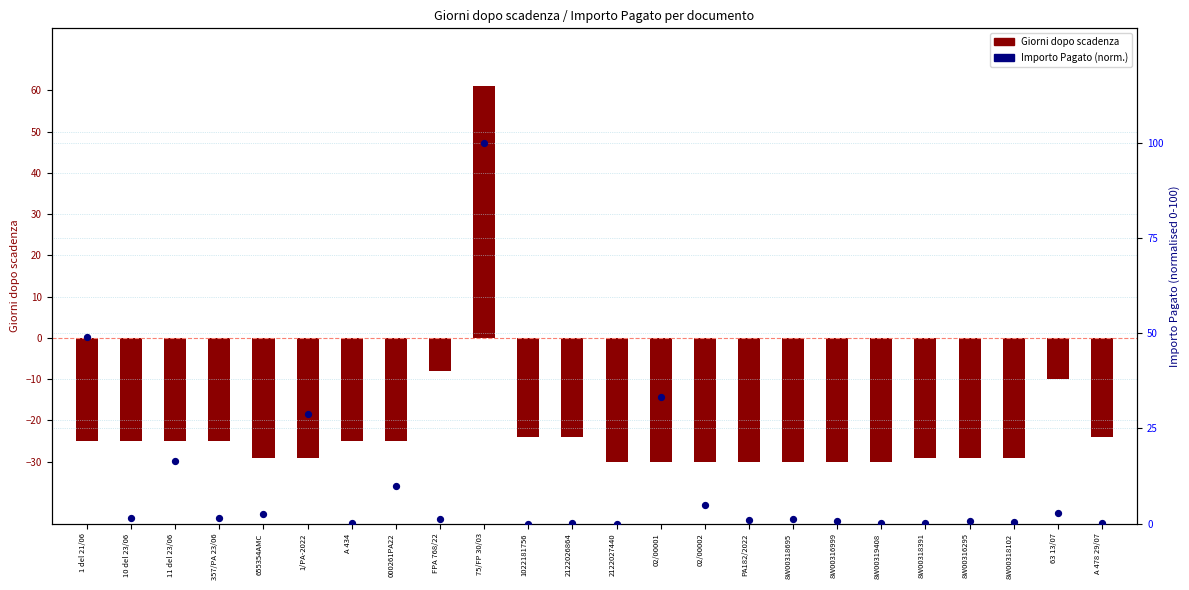

Which series contains the lowest Y value?

Giorni dopo scadenza